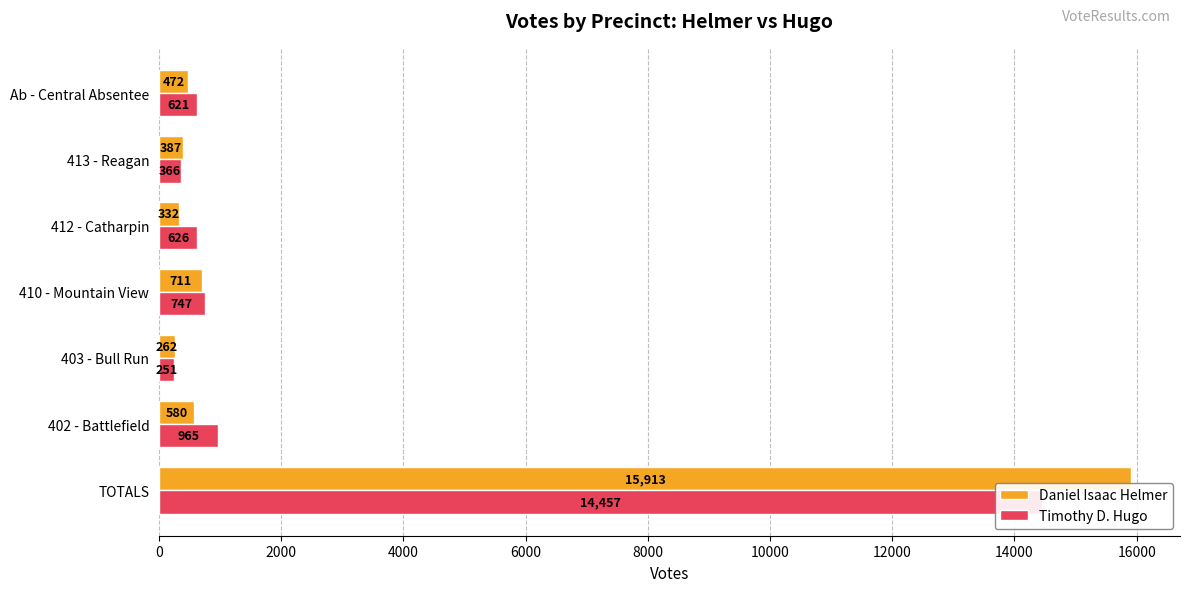

Which series has the largest total across all categories?

Daniel Isaac Helmer